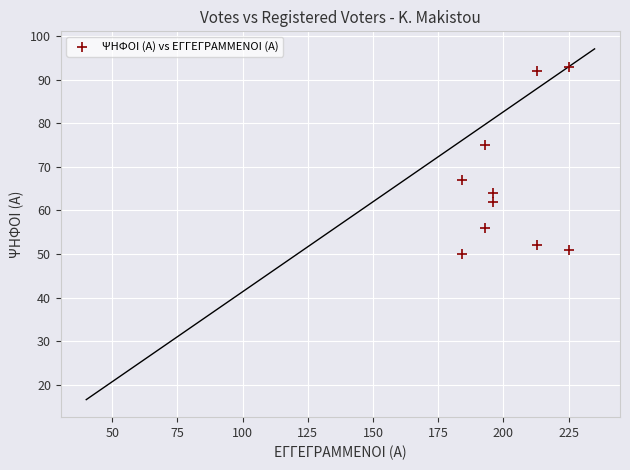

What is the range of X values (max minus min)?

41